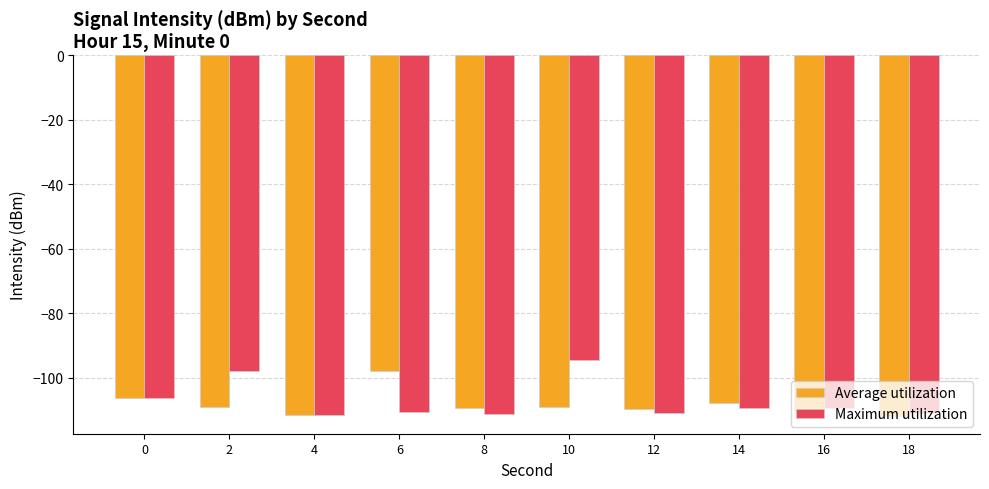

What is the average value of the Average utilization series?

-108.3